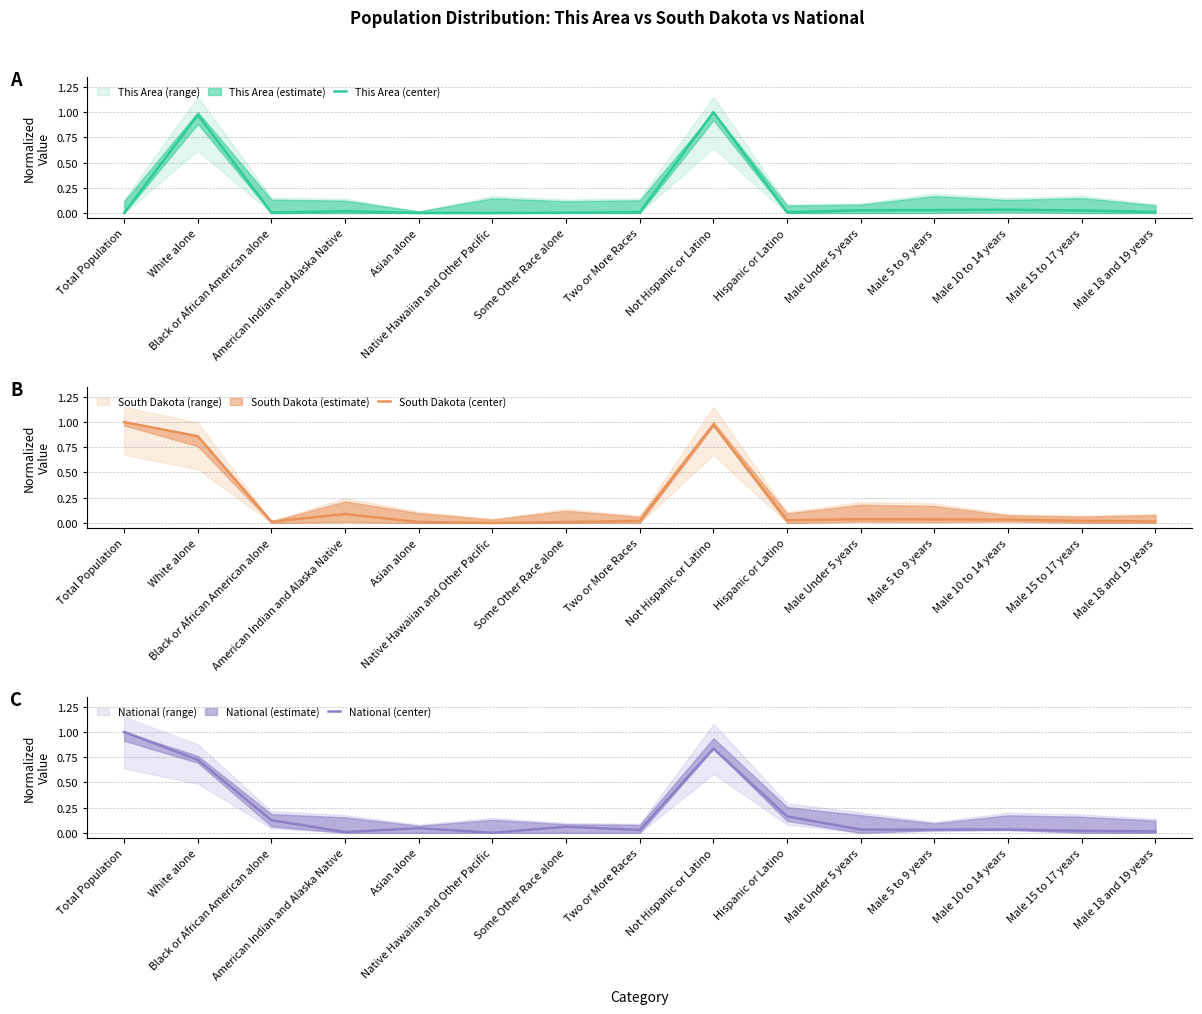

Between which two adjacent categories do South Dakota (center) and This Area (center) first intersect?

Total Population and White alone